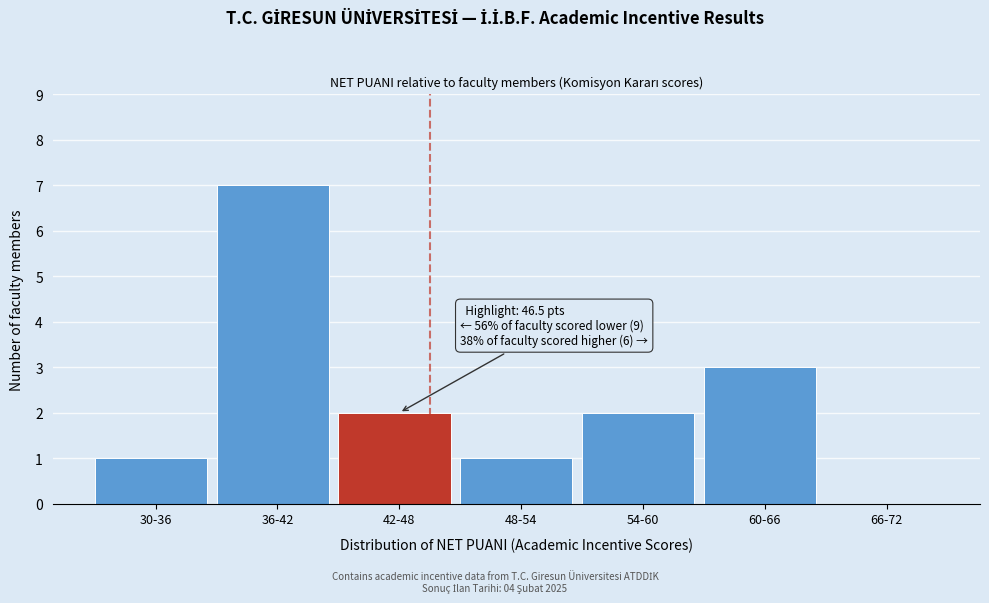

Reading left to right, extract all data points from this chart.

30-36=1	36-42=7	42-48=2	48-54=1	54-60=2	60-66=3	66-72=0